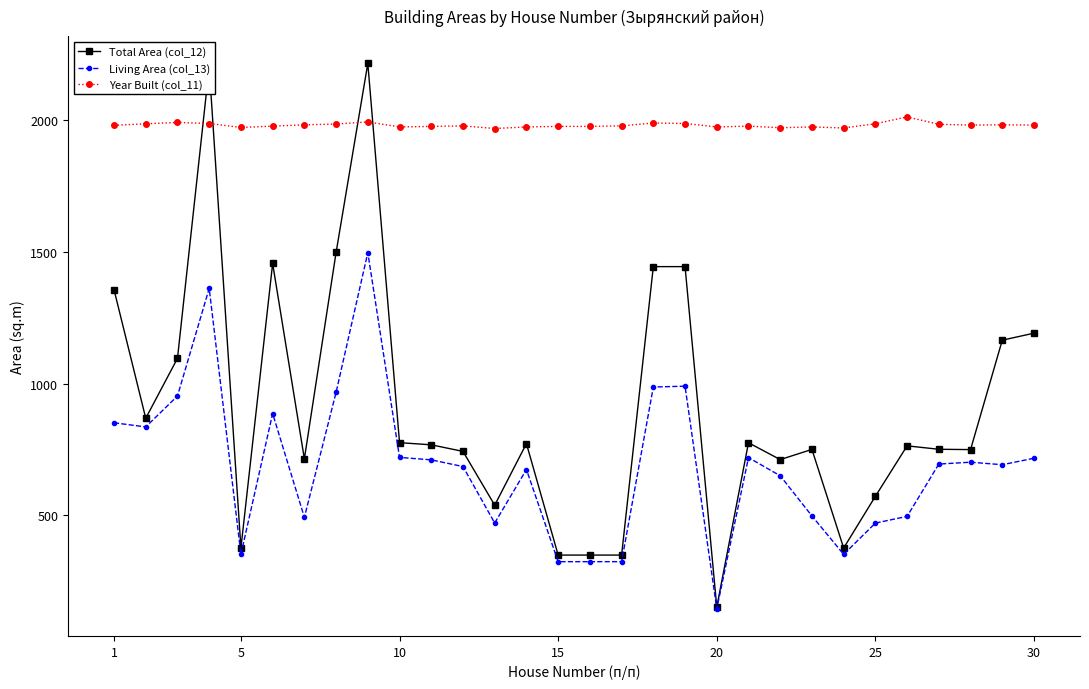

How many data points in Living Area (col_13) are above 694?

15